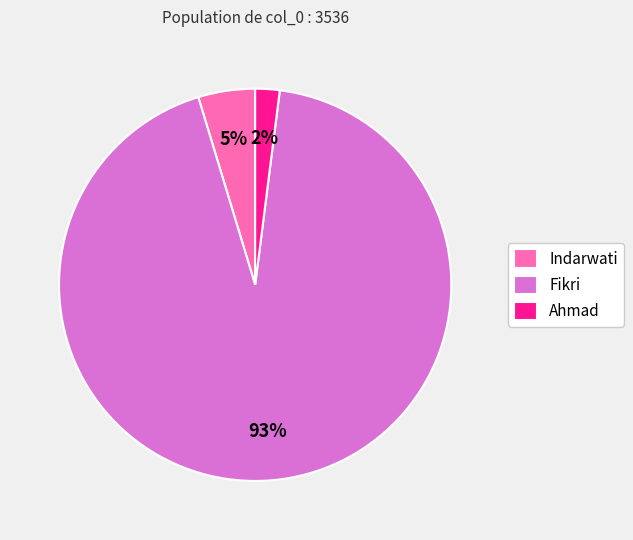

To the nearest percent, what is the combined percentage of Indarwati and Ahmad?

7%